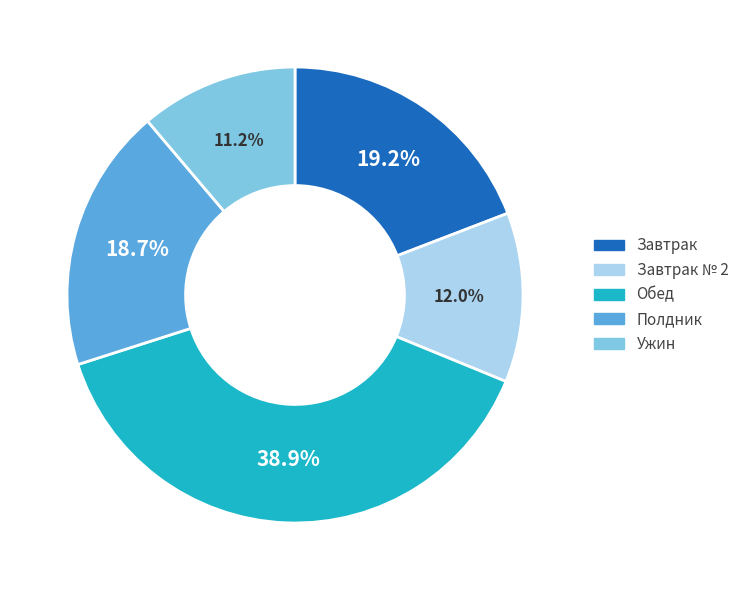

Does any single category account for the majority?

No